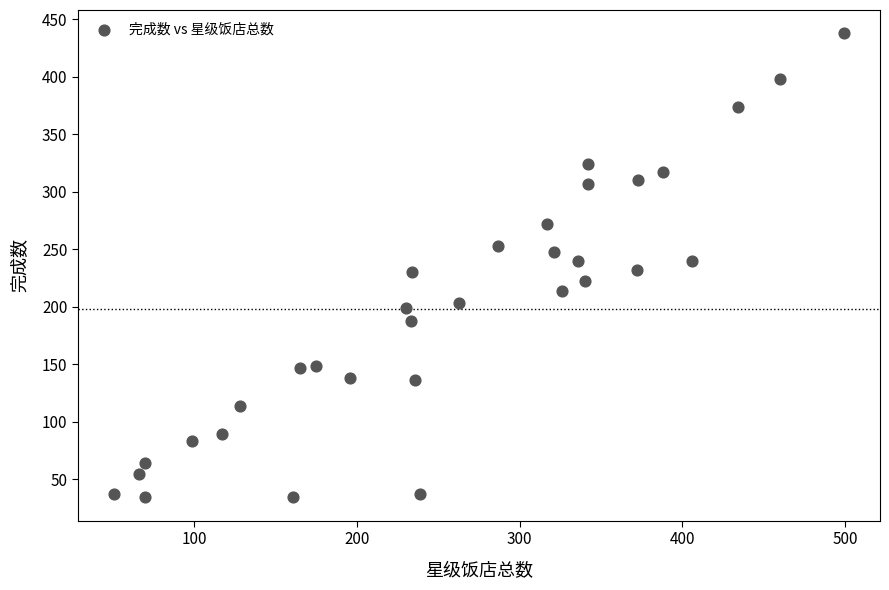

What is the range of Y values (max minus min)?

404